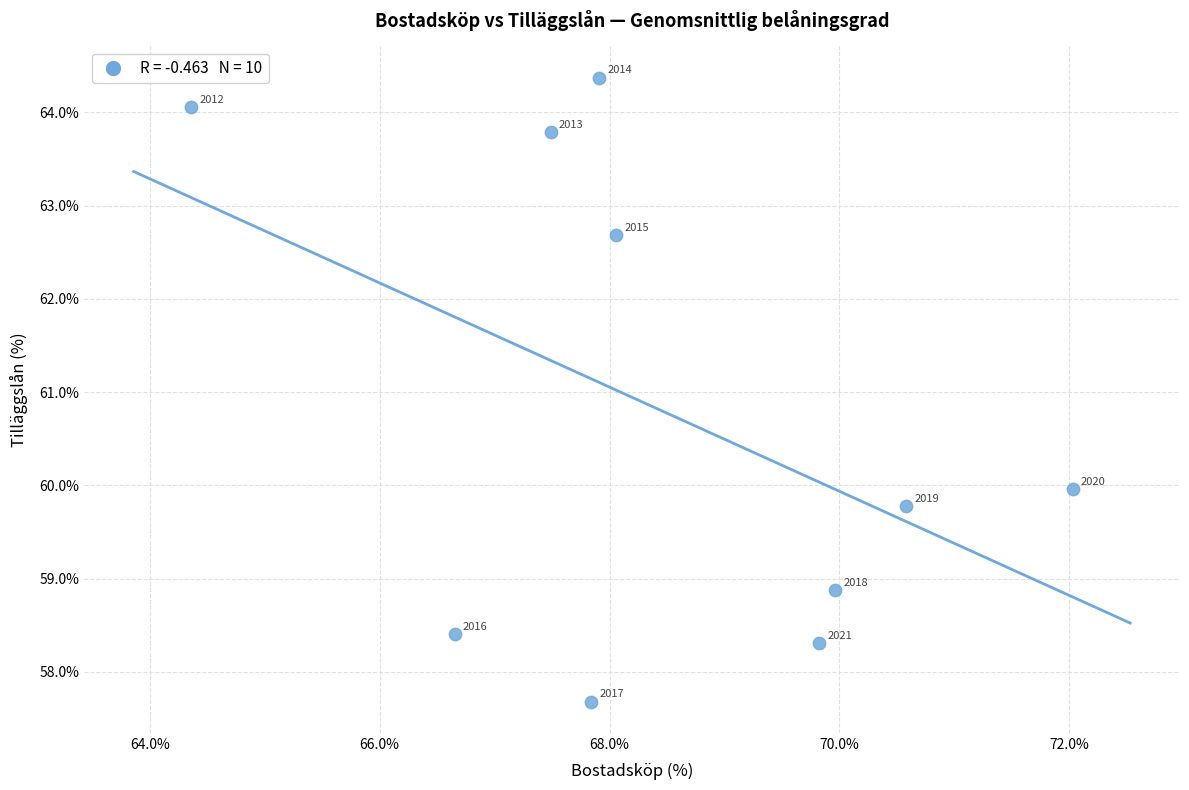

What Y value in the scatter plot is closest to 61?

60.0